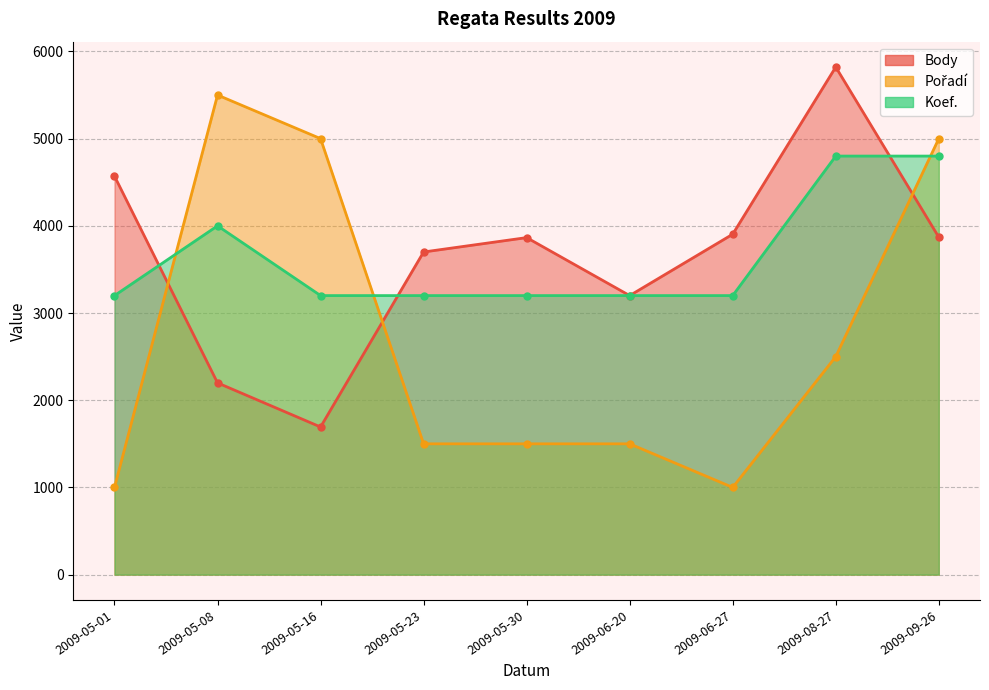

True or false: Koef. has more than 1 interior local peaks.

False